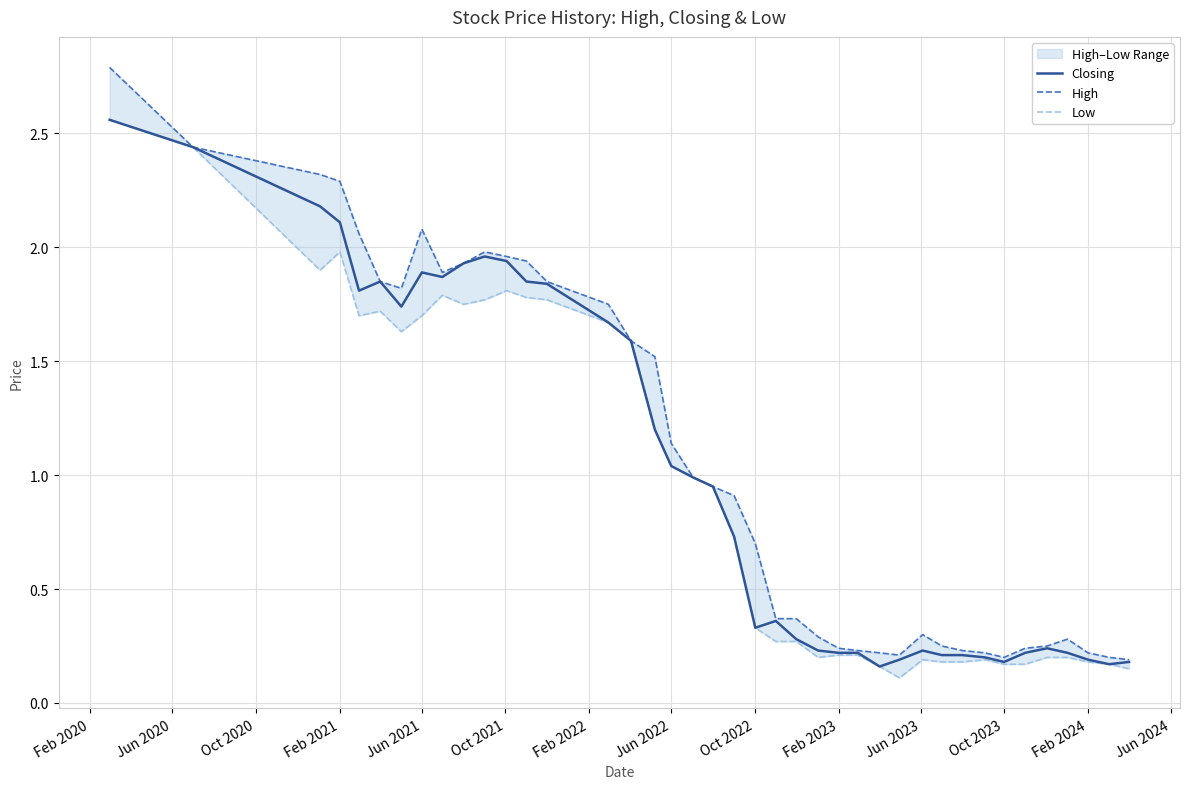

What is the value of the Low point at the 10th from the left?

1.8